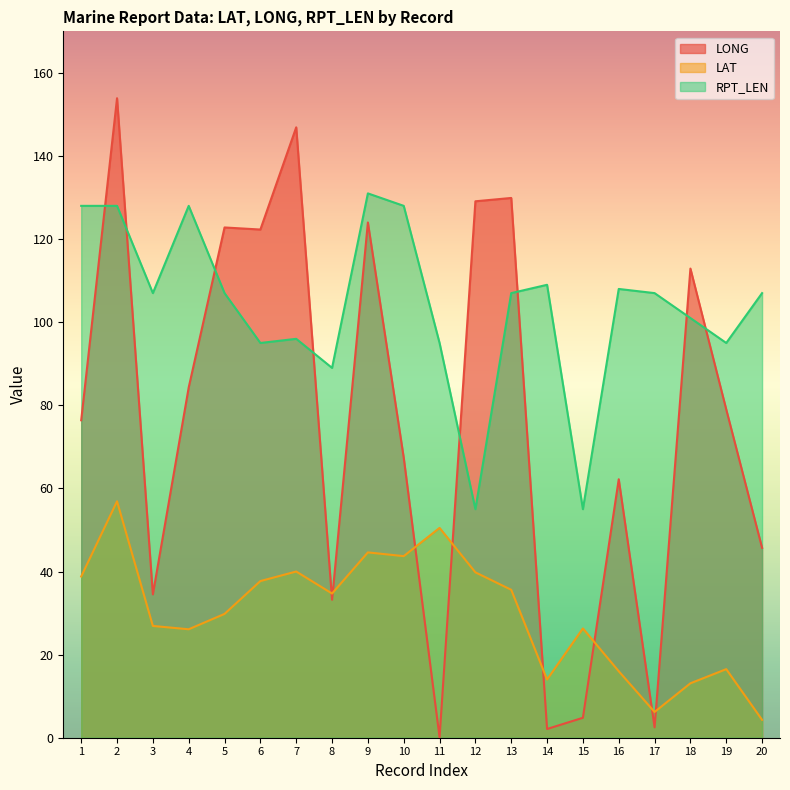

Which category has the highest value across all series?

2